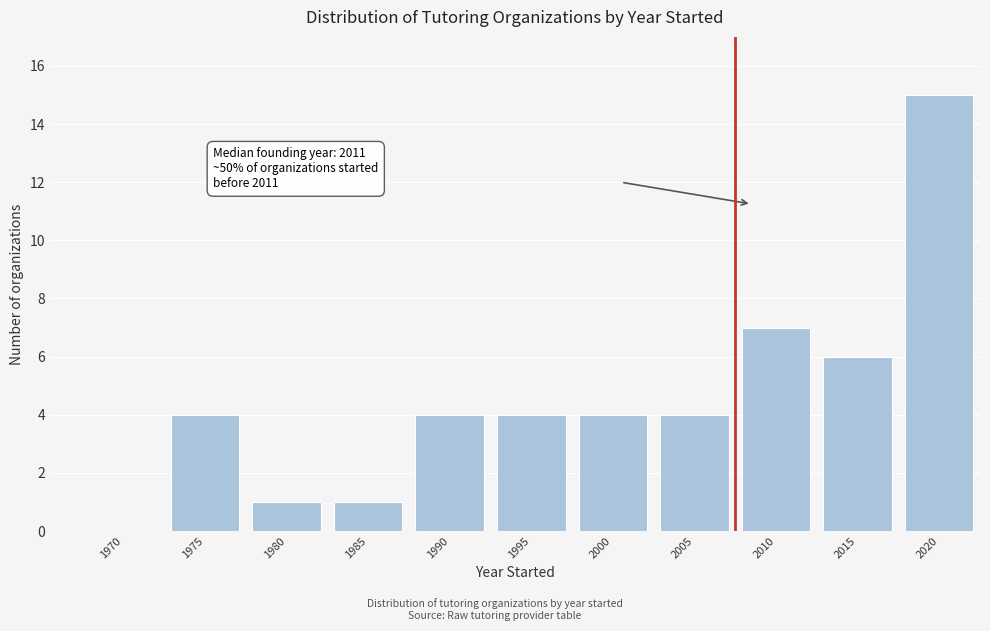

Reading left to right, transcribe all the data shown in this chart.

1970=0	1975=4	1980=1	1985=1	1990=4	1995=4	2000=4	2005=4	2010=7	2015=6	2020=15